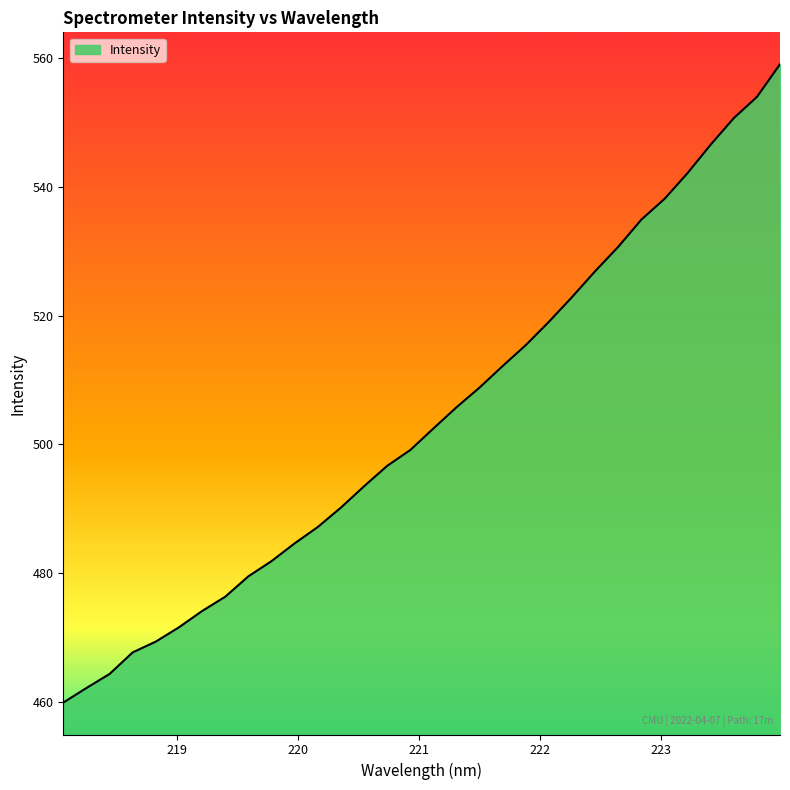

What is the smallest value displayed?

459.9